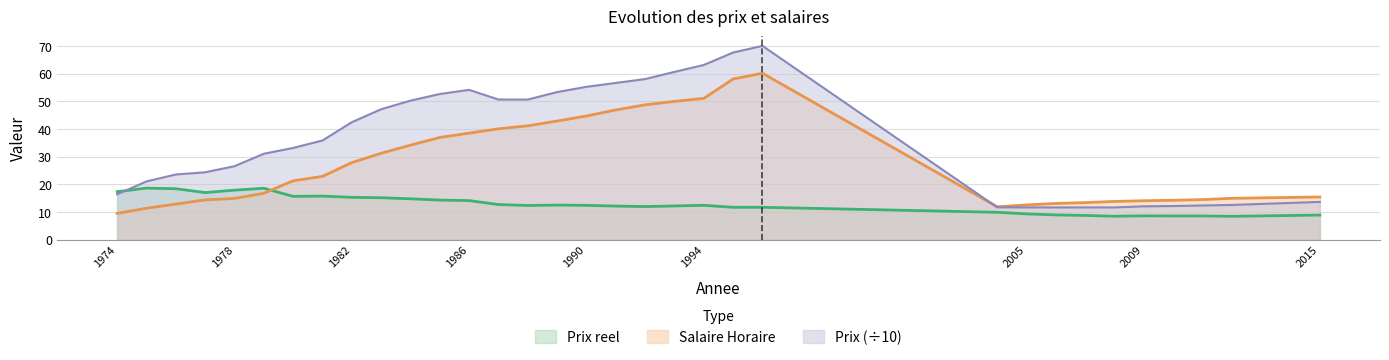

At which label is Prix closest to 40?

1982